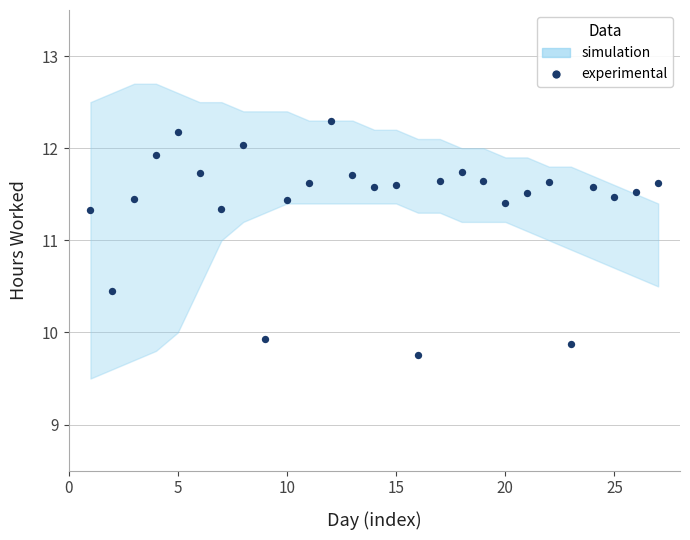

What is the range of X values (max minus min)?

26.0